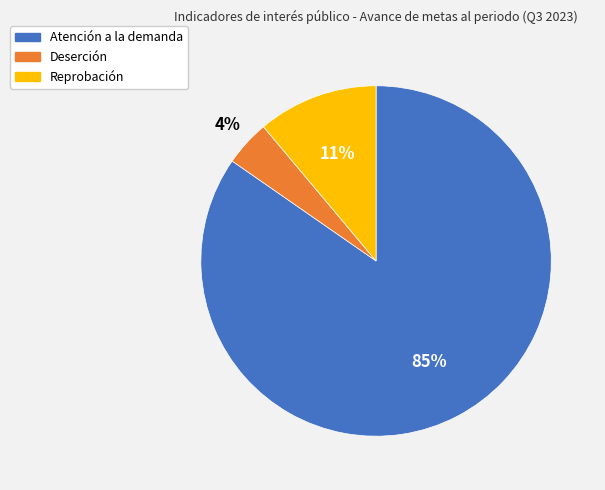

Which has a higher value, Deserción or Reprobación?

Reprobación